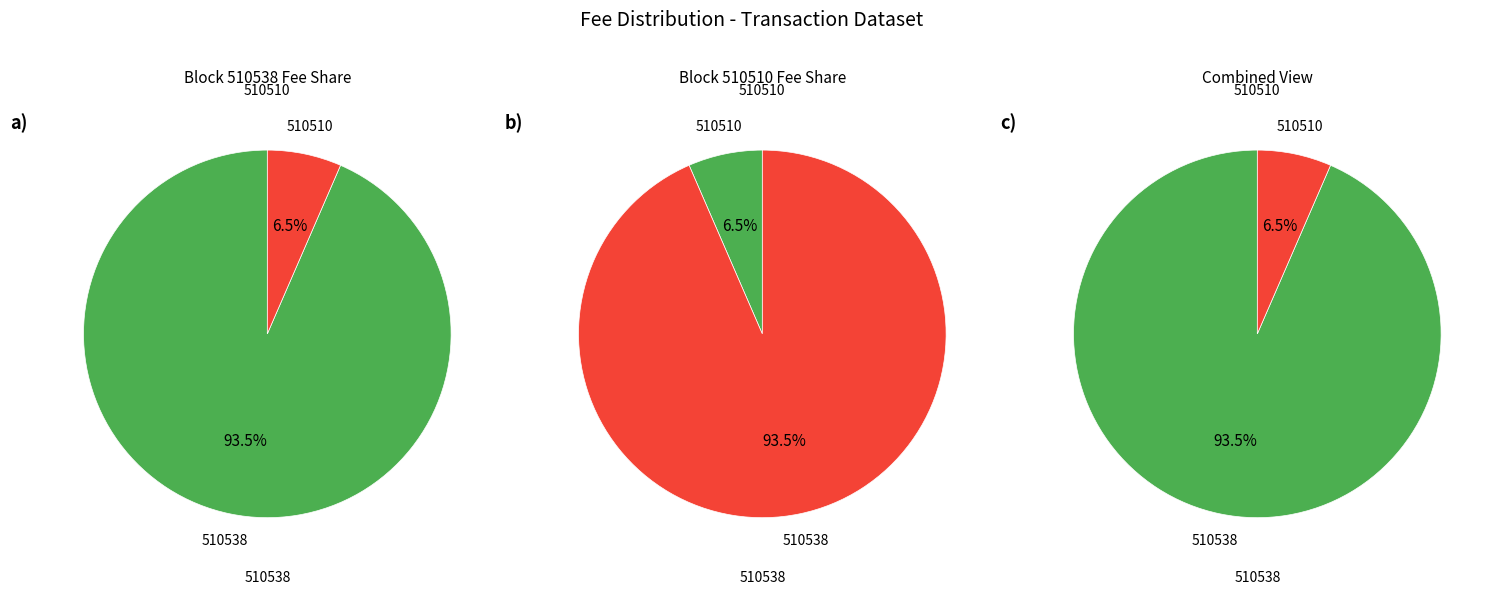

Count the number of slices in the pie.

2